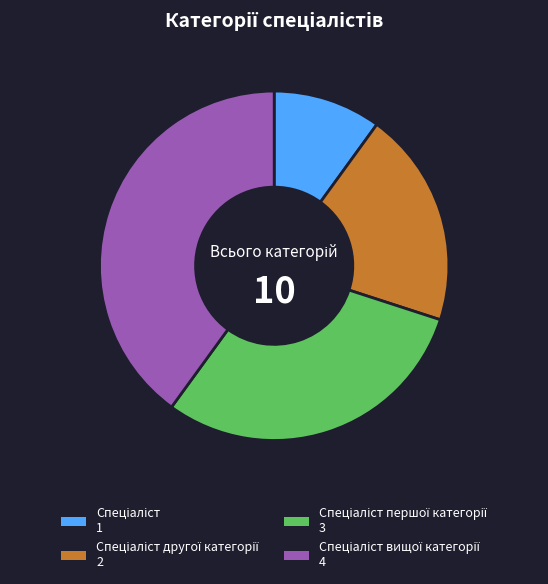

Is there any slice that represents more than half of the pie?

No